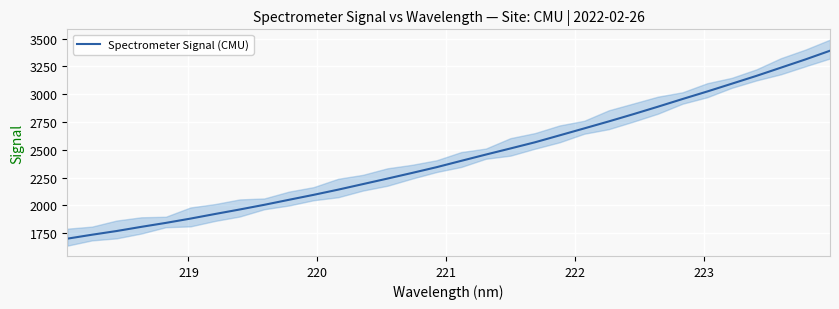

Count the number of values greater than 2399.

16